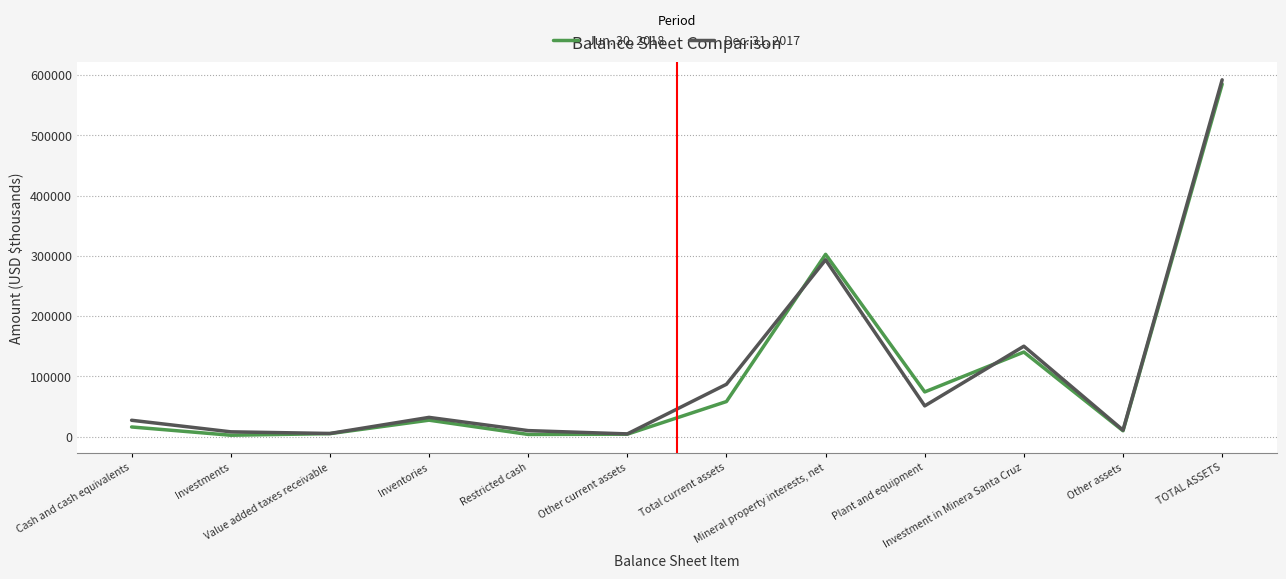

What is the sum of the Dec. 31, 2017 values at Mineral property interests, net and Other assets?

304155